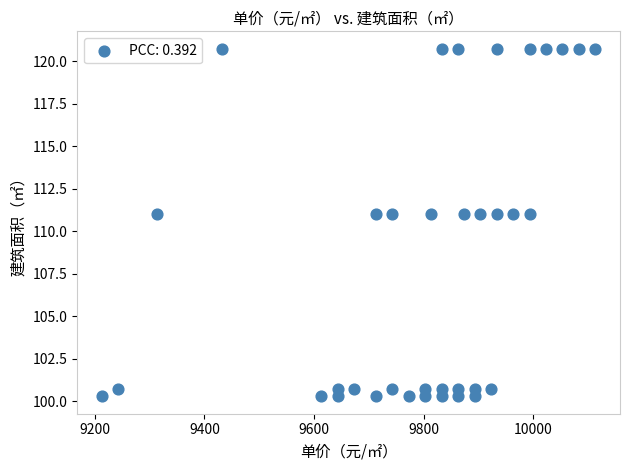

What is the range of X values (max minus min)?

900.0